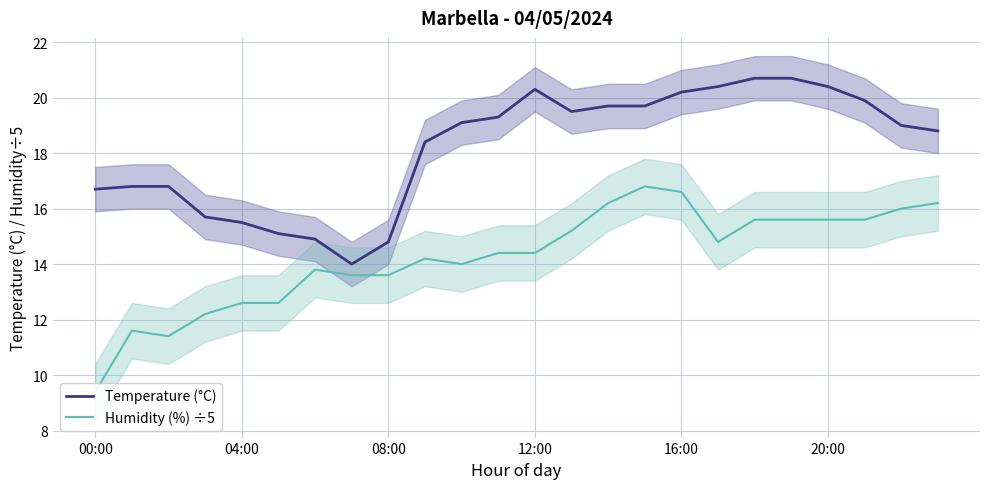

What is the spread (max minus min) of values at 13?

4.3